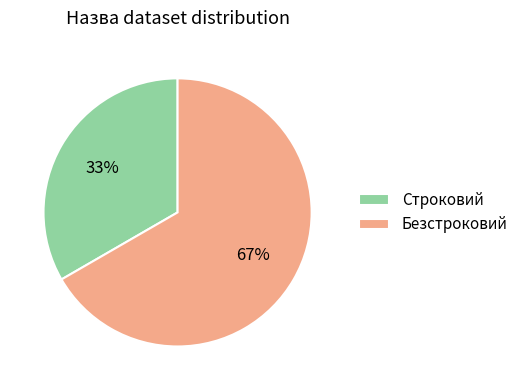

Between Строковий and Безстроковий, which is larger?

Безстроковий